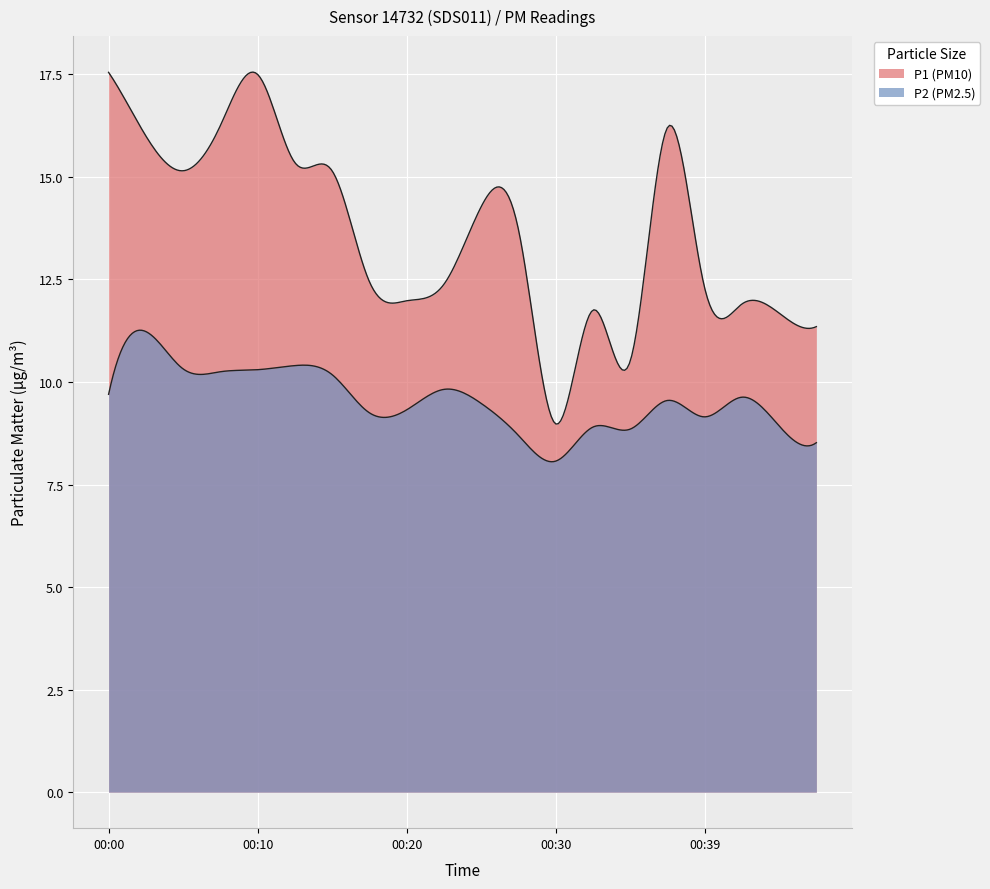

Reading right to left, list all the values displayed in this chart.

P1: 00:47=11.3	00:44=11.7	00:42=11.9	00:39=12.3	00:37=16.2	00:34=10.5	00:32=11.8	00:30=9.0	00:27=13.7	00:25=14.3	00:22=12.4	00:20=12.0	00:17=12.4	00:15=15.2	00:12=15.3	00:10=17.5	00:08=16.2	00:05=15.2	00:03=16.0	00:00=17.6
P2: 00:47=8.5	00:44=8.9	00:42=9.6	00:39=9.2	00:37=9.6	00:34=8.8	00:32=8.9	00:30=8.1	00:27=8.7	00:25=9.5	00:22=9.8	00:20=9.3	00:17=9.2	00:15=10.2	00:12=10.4	00:10=10.3	00:08=10.2	00:05=10.3	00:03=11.2	00:00=9.7